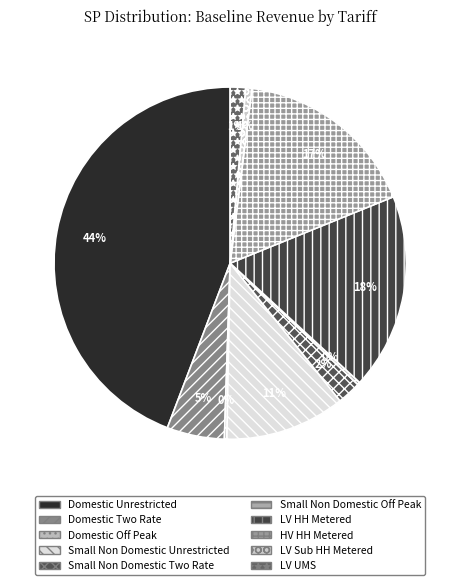

What is the largest slice in the pie chart?

Domestic Unrestricted